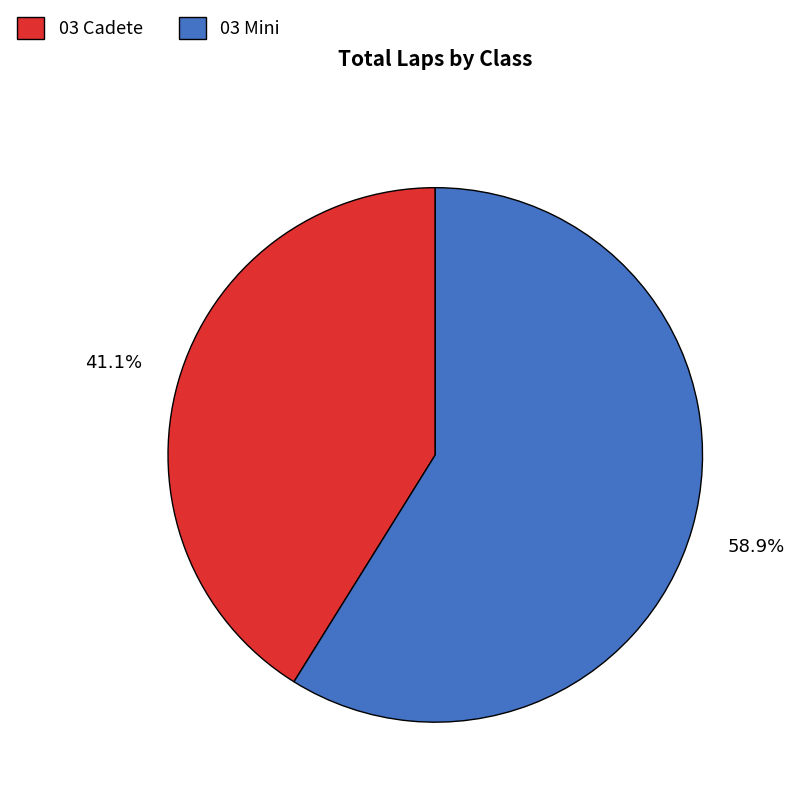

Is it true that 03 Mini is 22% of the pie?

False